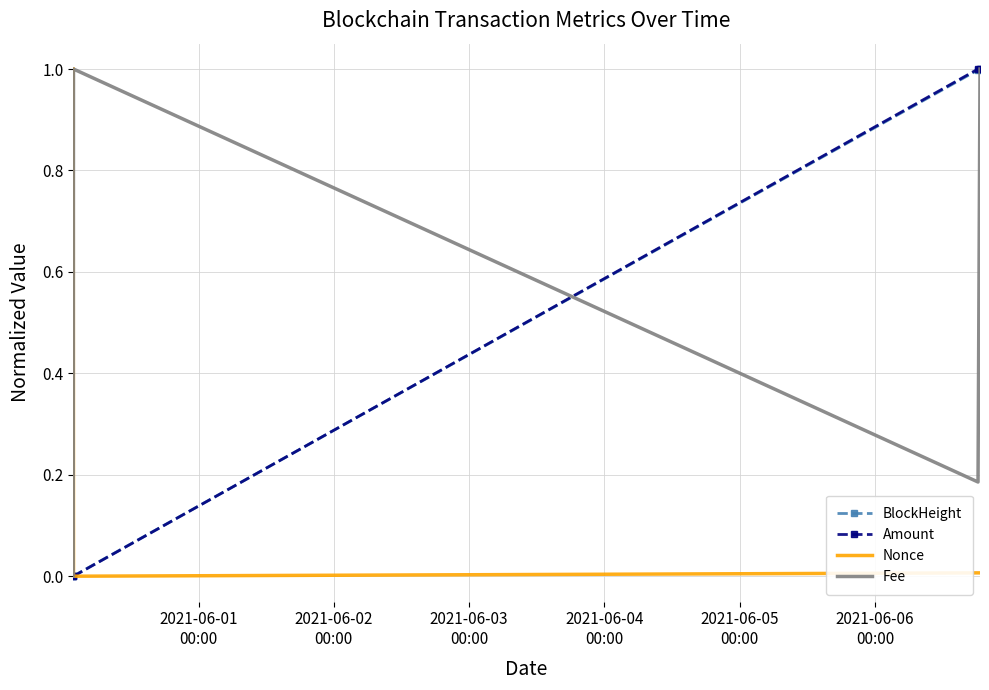

What is the average value of the BlockHeight series?

0.5